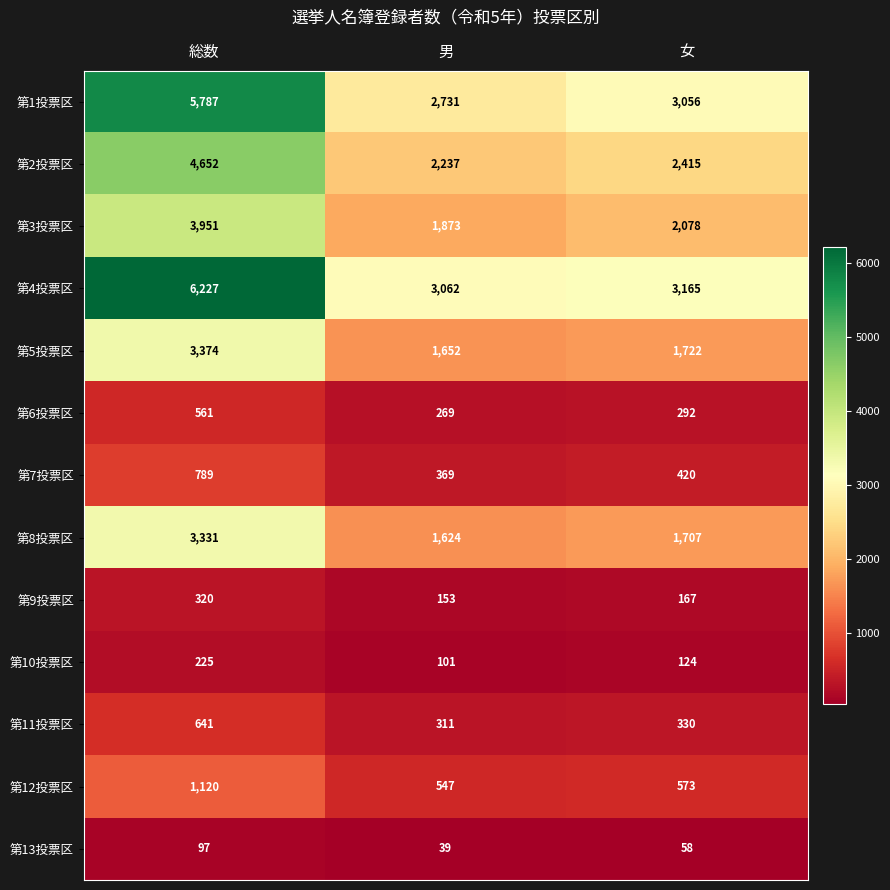

What is the total value across all series at 総数?

31075